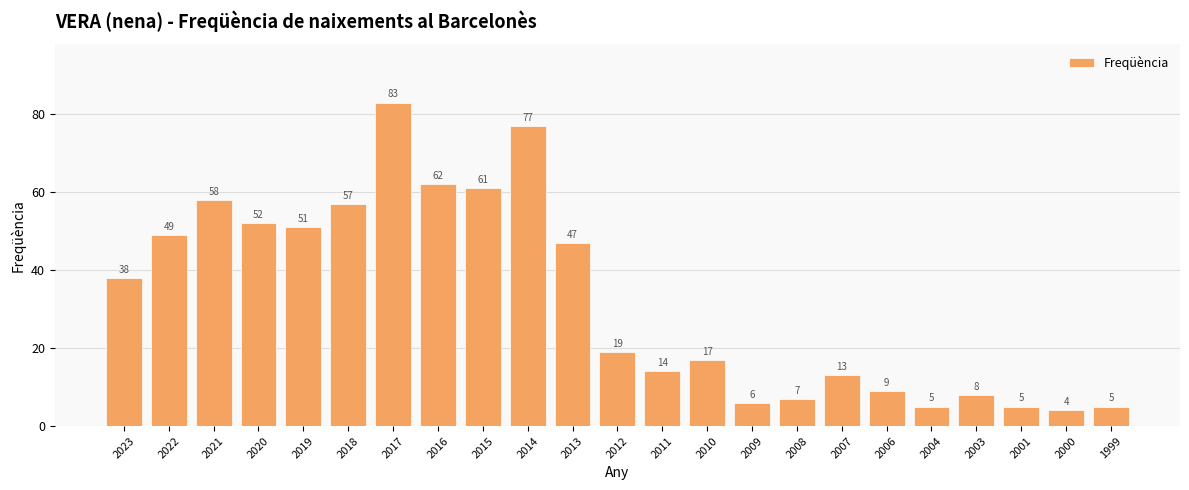

True or false: the data shows 38 at 2023.

True